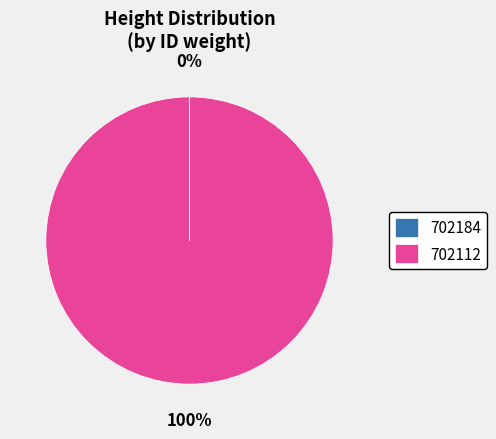

Which slice represents more than half of the pie?

702112